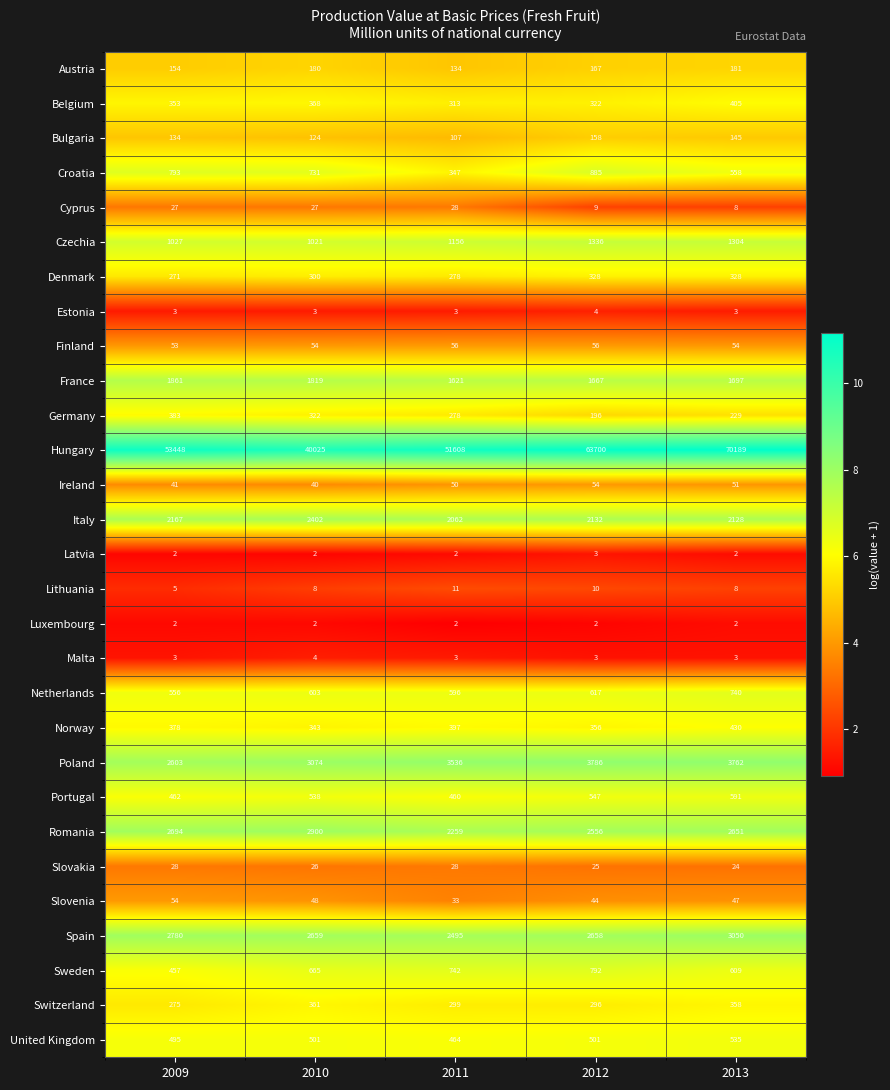

Read the Malta value at 2009.

3